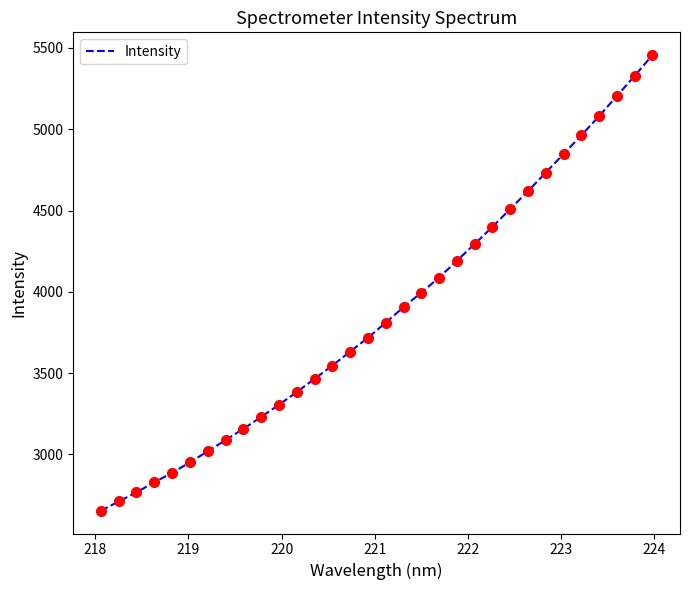

True or false: the data has more than 1 interior local peaks.

False